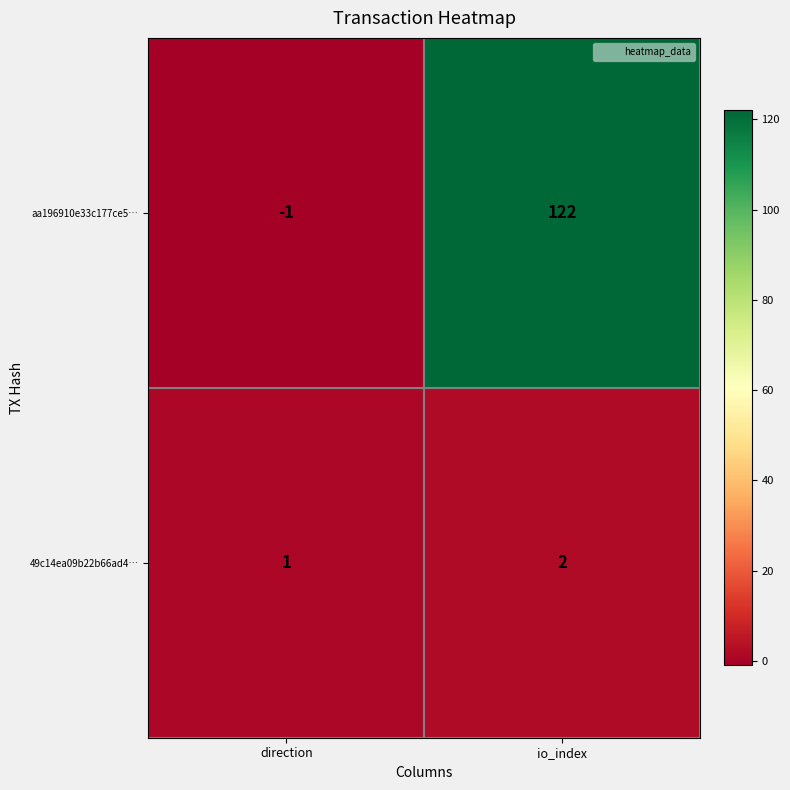

True or false: aa196910e33c177ce5… has a value of -1 at direction.

True